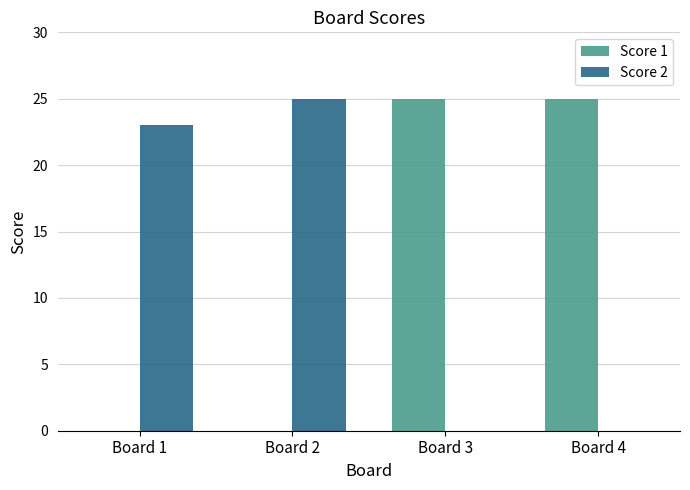

What is the maximum value shown in the chart?

25